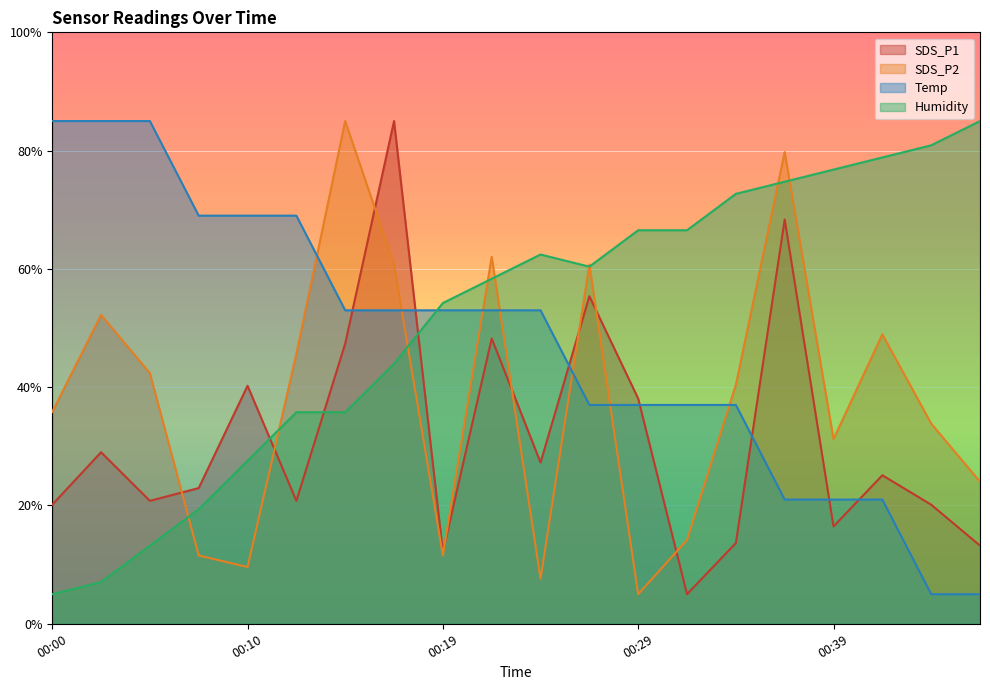

Reading left to right, extract all data points from this chart.

SDS_P1: 20.1	29.0	20.8	22.9	40.2	20.8	47.4	85.0	12.1	48.2	27.3	55.4	38.1	5.0	13.6	68.4	16.5	25.1	20.1	13.2
SDS_P2: 35.8	52.2	42.4	11.6	9.6	45.7	85.0	60.7	11.6	62.0	7.6	60.7	5.0	14.2	40.4	79.8	31.2	48.9	33.9	24.0
Temp: 85.0	85.0	85.0	69.0	69.0	69.0	53.0	53.0	53.0	53.0	53.0	37.0	37.0	37.0	37.0	21.0	21.0	21.0	5.0	5.0
Humidity: 5.0	7.1	13.2	19.4	27.6	35.8	35.8	44.0	54.2	58.3	62.4	60.4	66.5	66.5	72.7	74.7	76.8	78.8	80.9	85.0